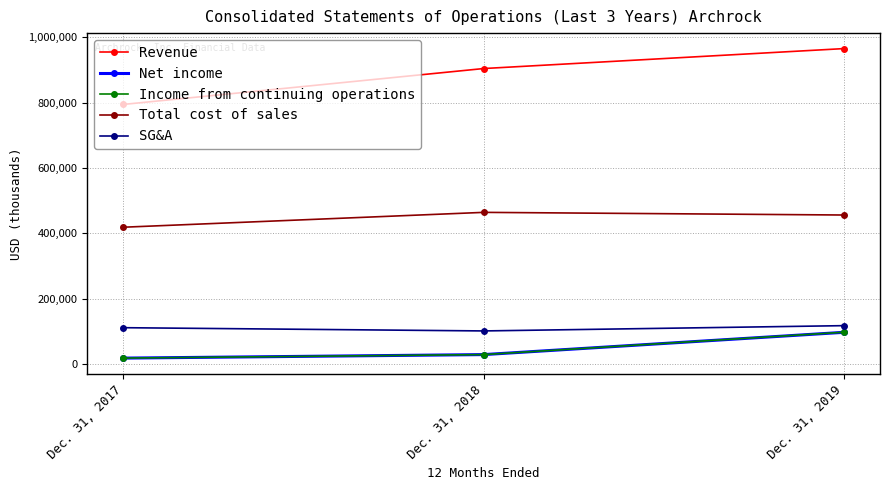

Rank the categories by Revenue value from highest to lowest.

Dec. 31, 2019, Dec. 31, 2018, Dec. 31, 2017